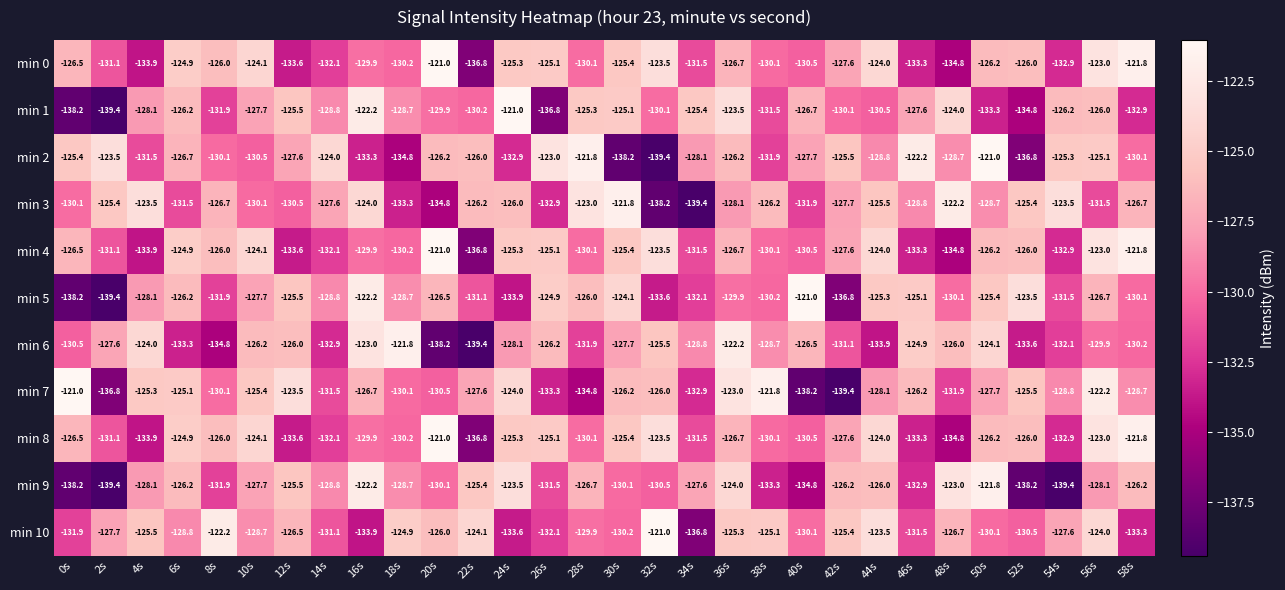

Which series changed the most between 4s and 12s?

min 3